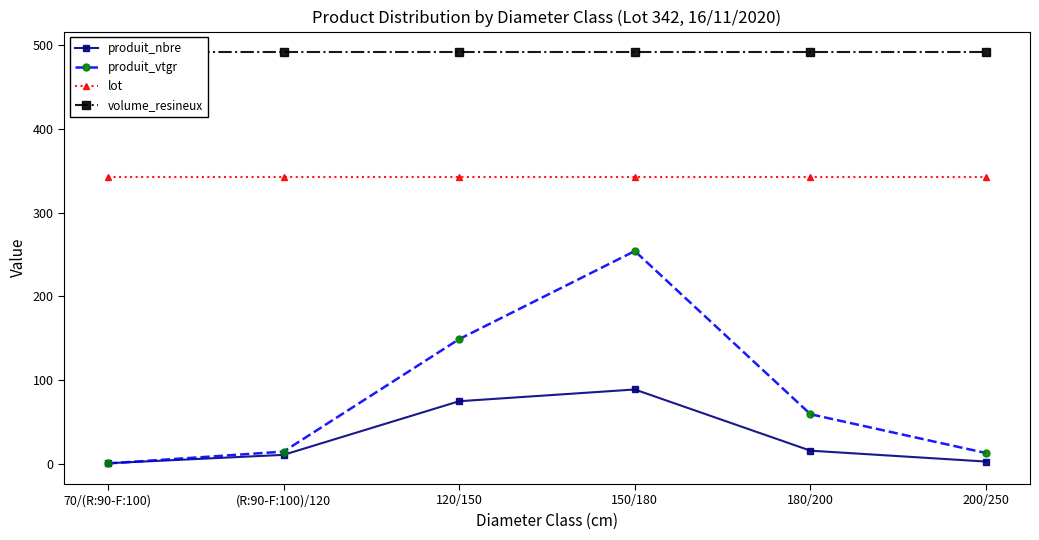

Reading left to right, list all the values displayed in this chart.

produit_nbre: 70/(R:90-F:100)=1.0	(R:90-F:100)/120=11.0	120/150=75.0	150/180=89.0	180/200=16.0	200/250=3.0
produit_vtgr: 70/(R:90-F:100)=0.7	(R:90-F:100)/120=14.9	120/150=149.1	150/180=254.2	180/200=59.5	200/250=13.2
lot: 70/(R:90-F:100)=342.0	(R:90-F:100)/120=342.0	120/150=342.0	150/180=342.0	180/200=342.0	200/250=342.0
volume_resineux: 70/(R:90-F:100)=491.5	(R:90-F:100)/120=491.5	120/150=491.5	150/180=491.5	180/200=491.5	200/250=491.5